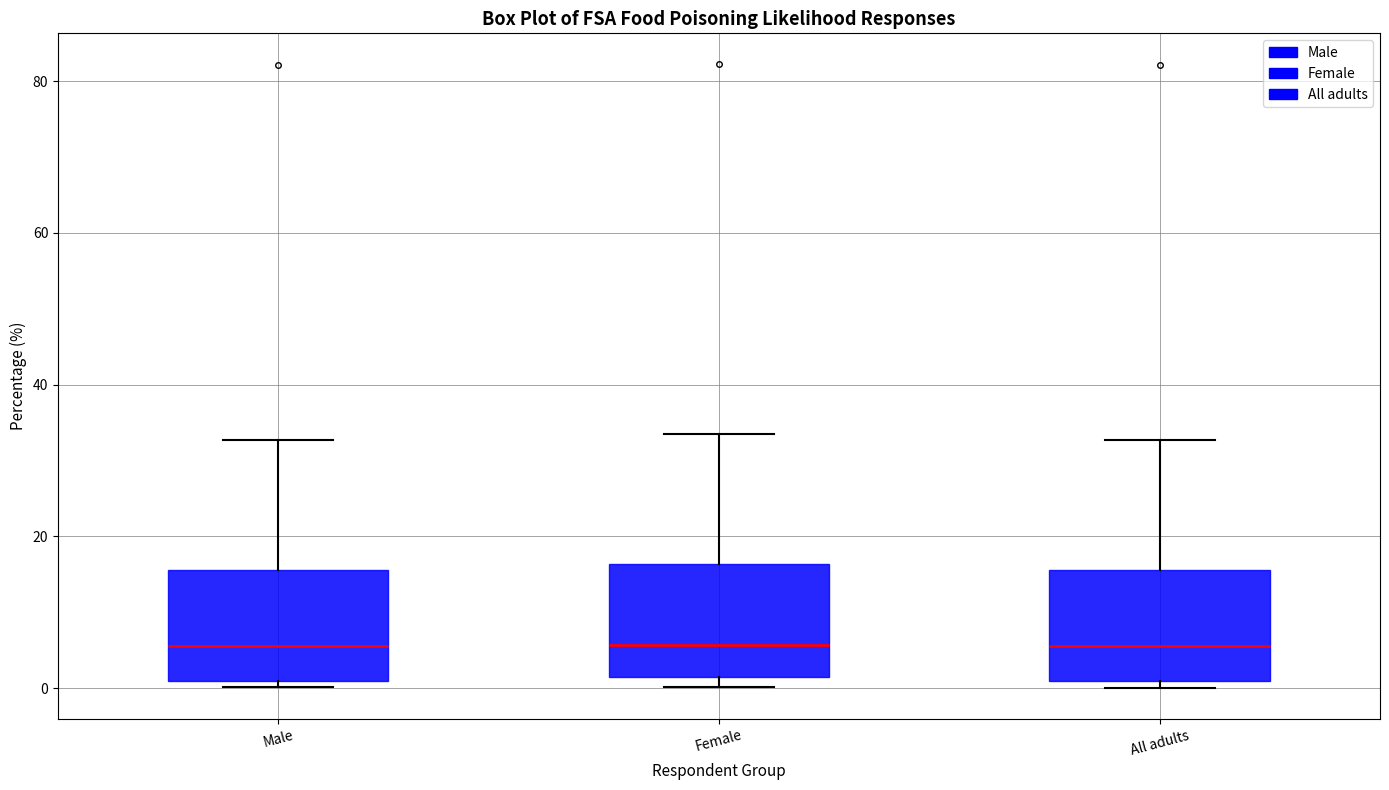

Reading left to right, transcribe this box plot: for each box, give where its median line is, the range the box spans, and where its two whiskers end, as read against the y-axis. The values are not printed on the chart, so give them approximately, as read against the axis.

Male: median 6, box 0 to 16, whiskers 0 (just below the box's lower edge) to 32
Female: median 6, box 2 to 16, whiskers 0 to 34
All adults: median 6, box 0 to 16, whiskers 0 (just below the box's lower edge) to 32